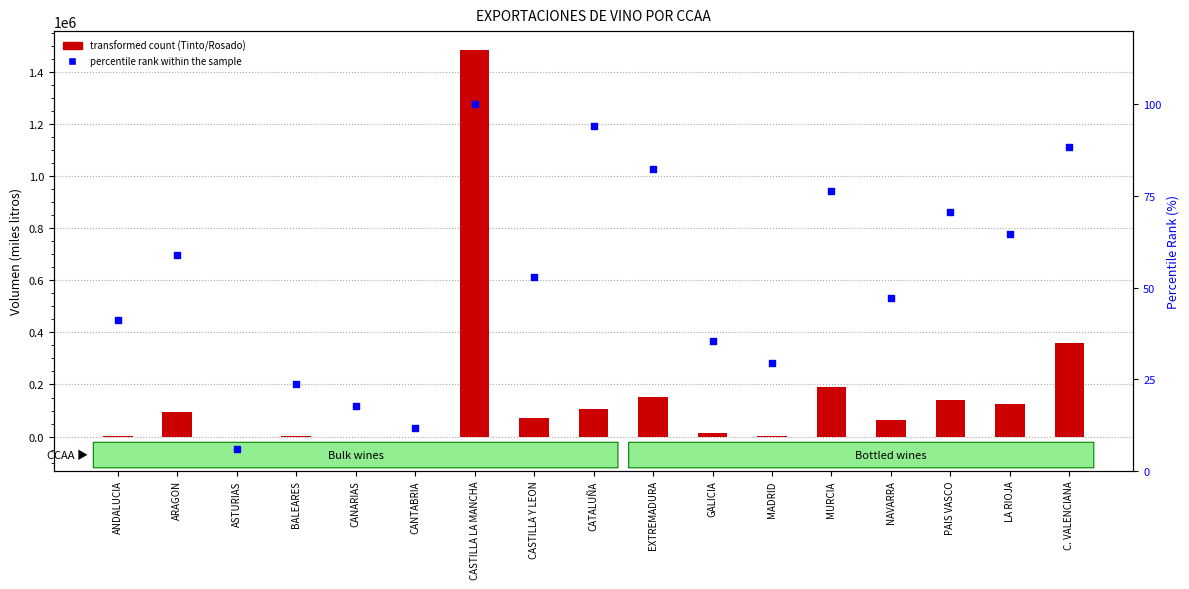

Is the value of percentile rank within the sample at PAIS VASCO greater than the value of transformed count (Tinto/Rosado) at CANTABRIA?

No